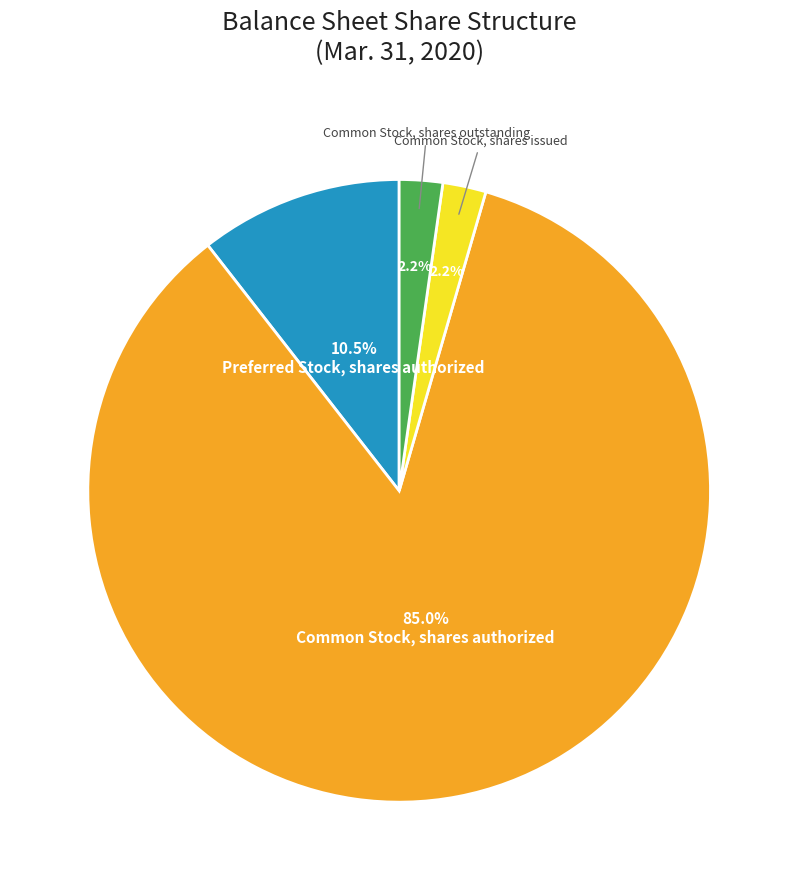

What is the largest slice in the pie chart?

Common Stock, shares authorized